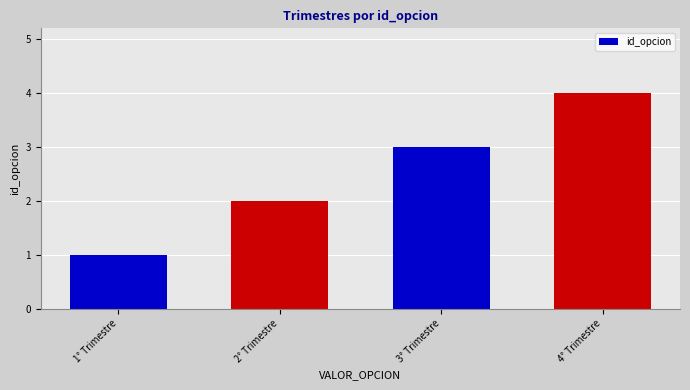

What is the difference between the maximum and second lowest values?

2